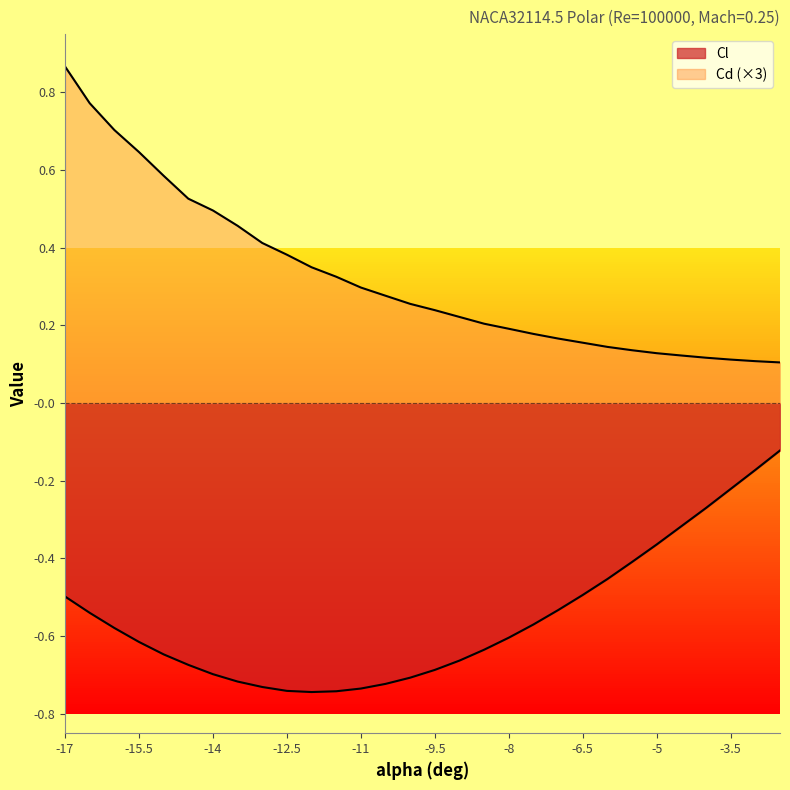

At which category is the sum across all series the highest?

-17